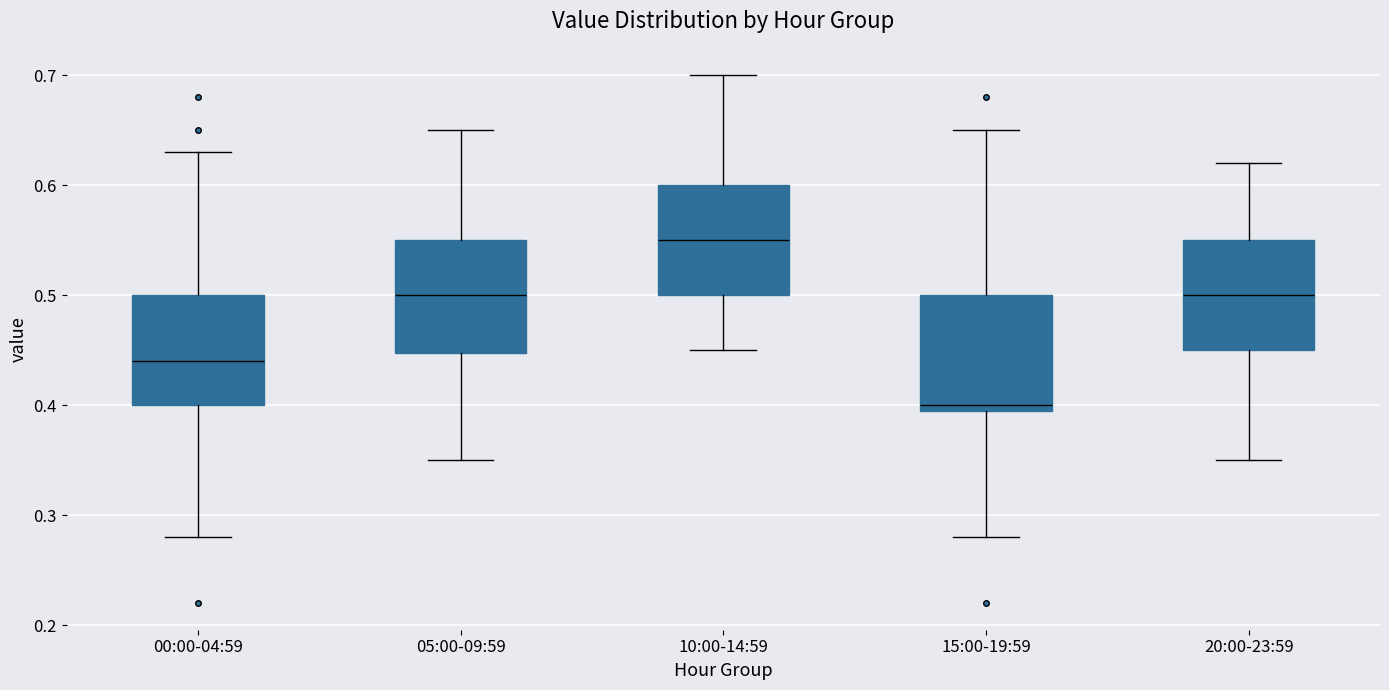

Reading left to right, read every box against the y-axis: the position of its median line, the range the box covers, and the ends of its whiskers. The values are not printed on the chart, so give them approximately, as read against the axis.

00:00-04:59: median 0.44, box 0.40 to 0.50, whiskers 0.28 to 0.63
05:00-09:59: median 0.50, box 0.45 to 0.55, whiskers 0.35 to 0.65
10:00-14:59: median 0.55, box 0.50 to 0.60, whiskers 0.45 to 0.70
15:00-19:59: median 0.40 (just above the box's lower edge), box 0.40 to 0.50, whiskers 0.28 to 0.65
20:00-23:59: median 0.50, box 0.45 to 0.55, whiskers 0.35 to 0.62